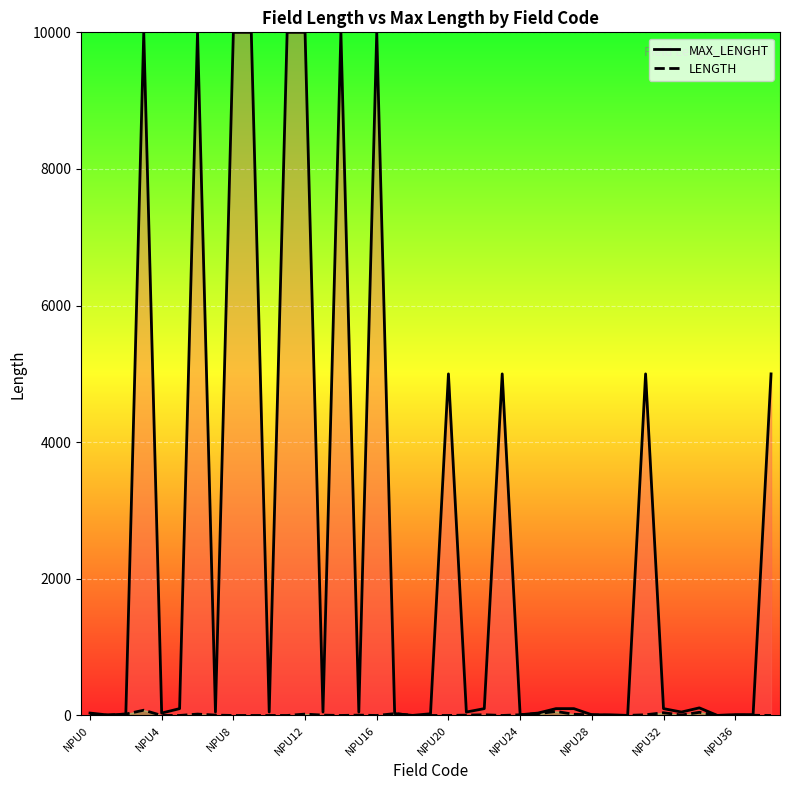

At NPU4, list the series in order from smallest to largest.

LENGTH, MAX_LENGHT